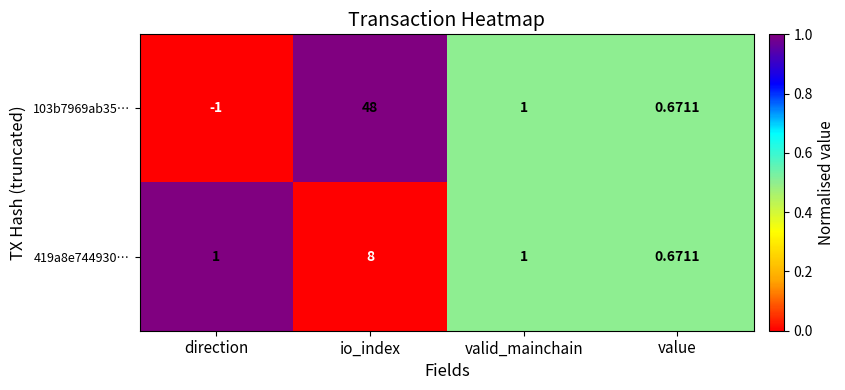

Which series changed the most between io_index and value?

103b7969ab35…